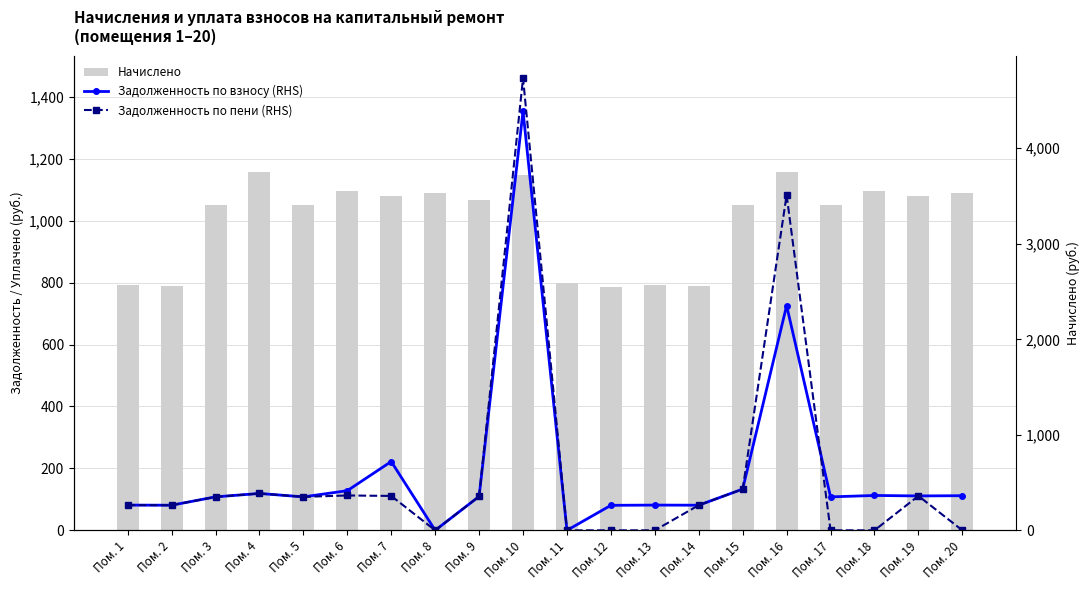

Which series has the widest spread of values?

Задолженность по пени (RHS)